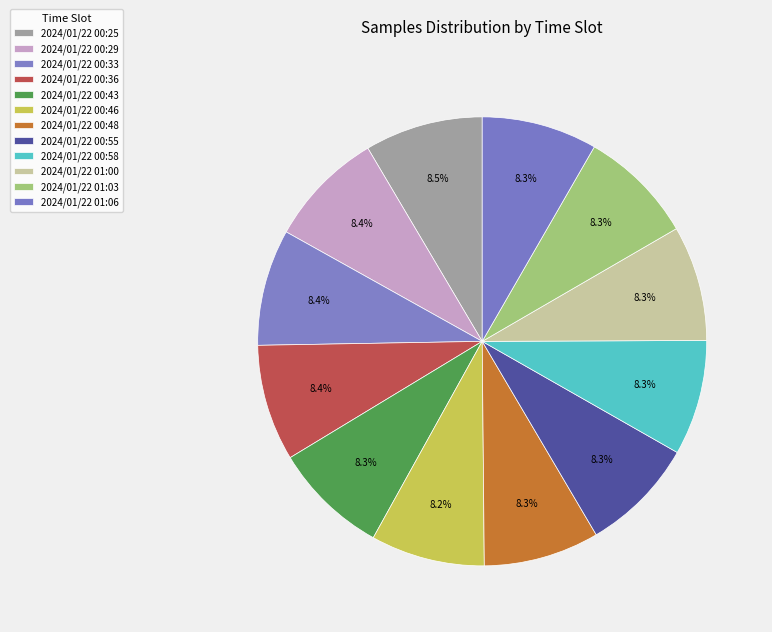

To the nearest percent, what is the average slice percentage?

8%